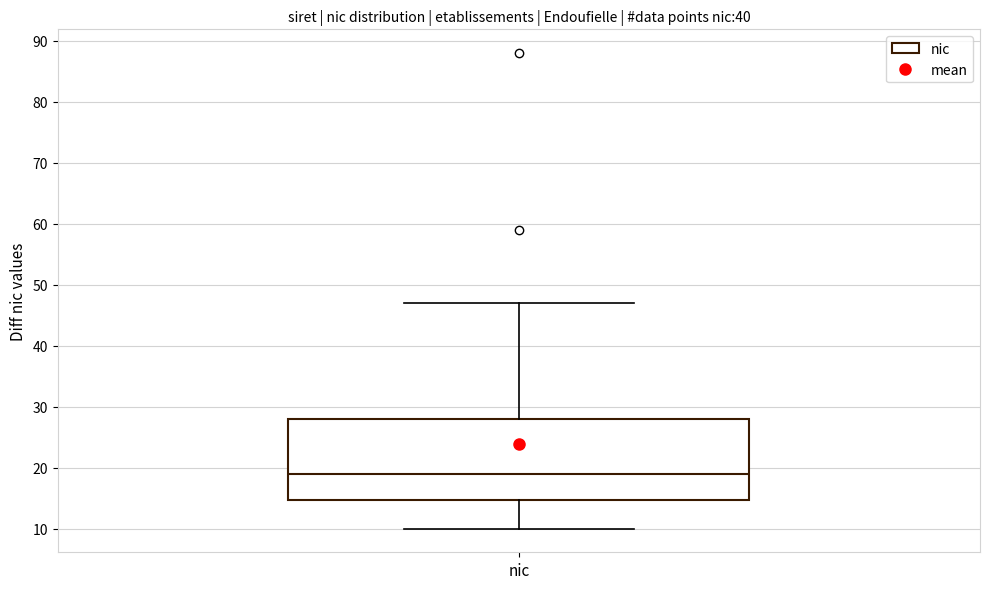

Read this box plot against the y-axis: the position of the median line, the range covered by the box, and the ends of both whiskers. The values are not printed on the chart, so give them approximately, as read against the axis.

median 19, box 15 to 28, whiskers 10 to 47